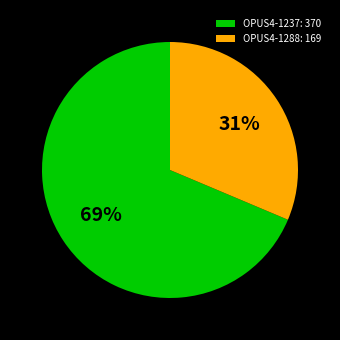

Rank the categories by value from lowest to highest.

OPUS4-1288, OPUS4-1237